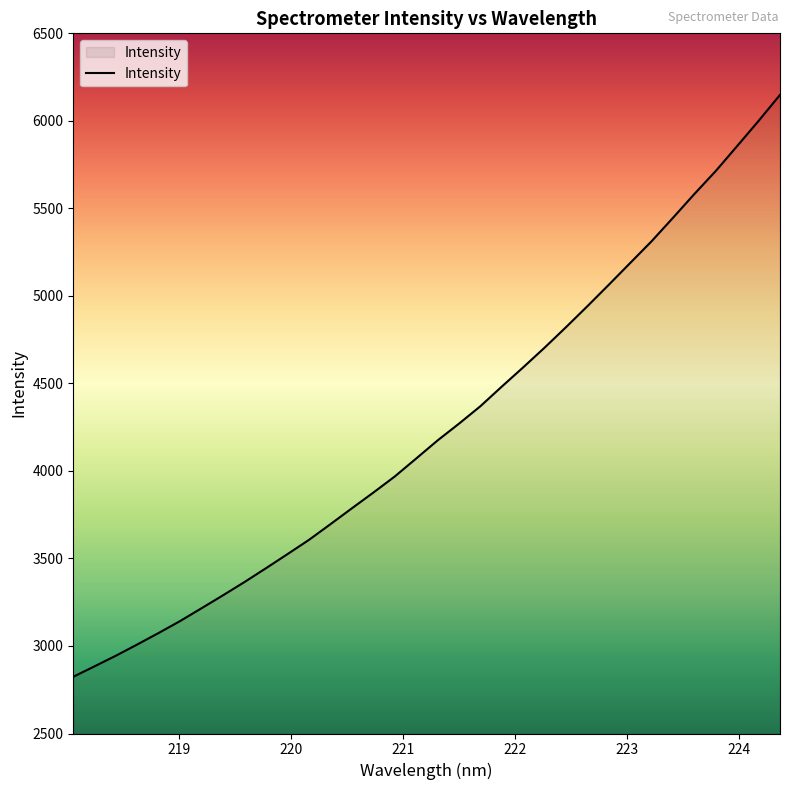

Count the number of values greater than 4174.

17